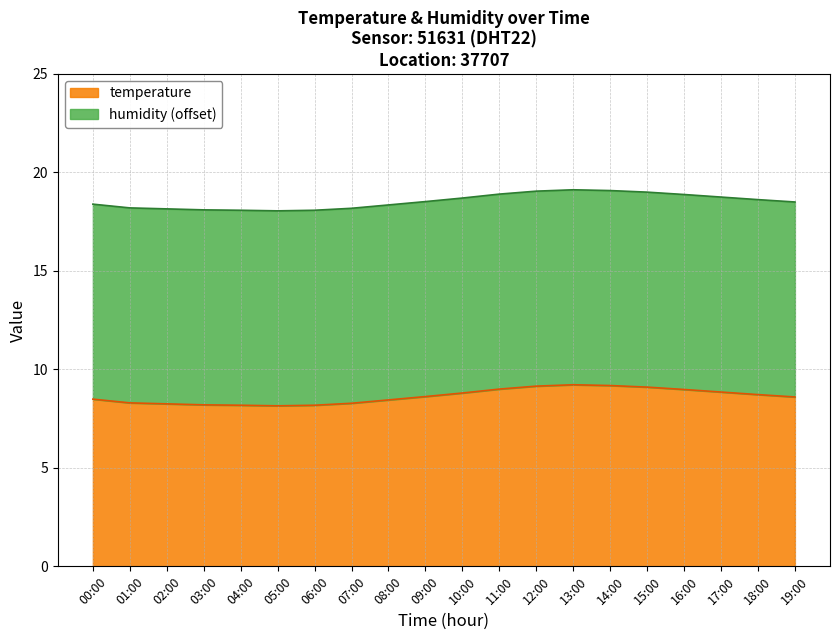

Is it true that the value at 15:00 is 5.7?

False